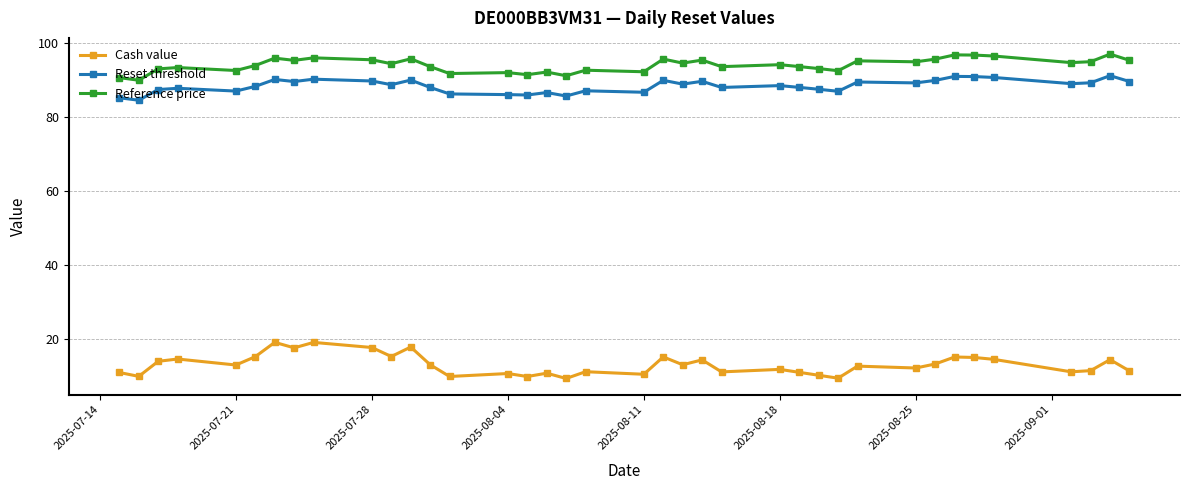

At how many categories does at least one series exceed 38?

38